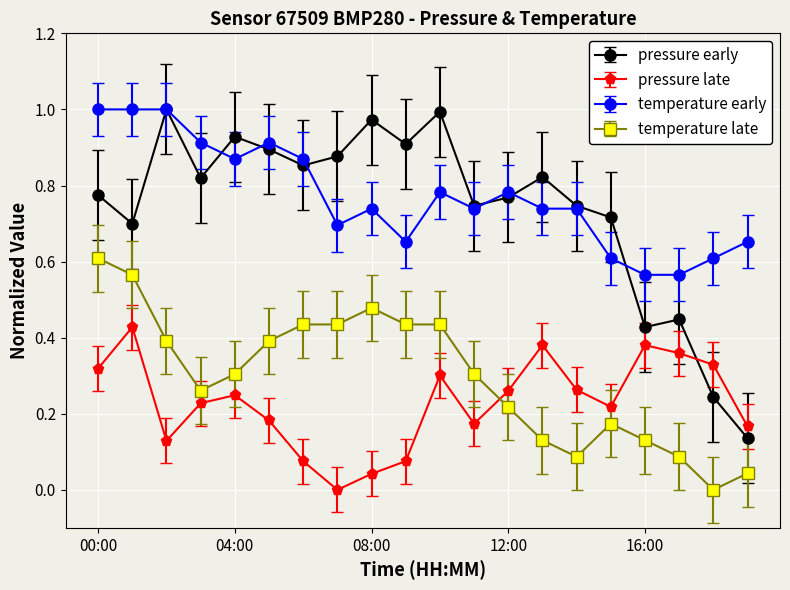

True or false: temperature early and pressure late intersect in this chart.

False